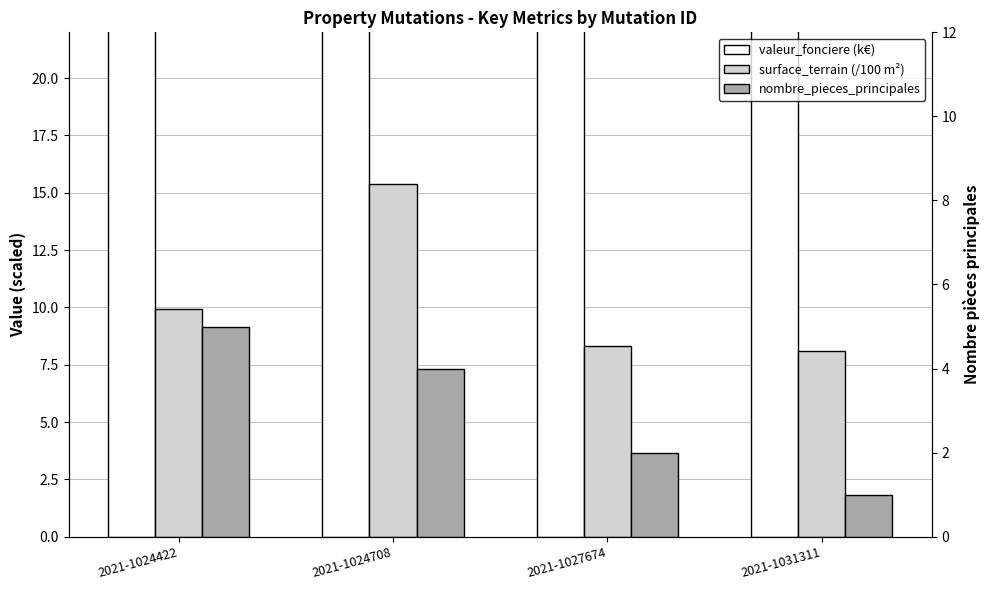

What are all the series names shown in the legend?

valeur_fonciere (k€), surface_terrain (/100 m²), nombre_pieces_principales